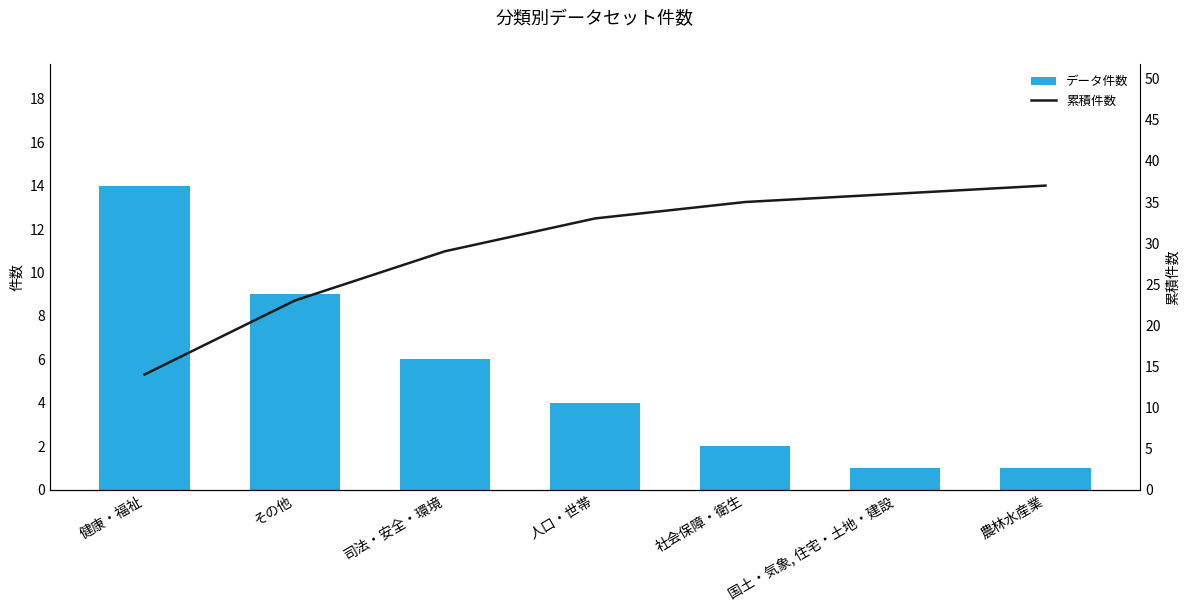

Rank the categories by 累積件数 value from highest to lowest.

農林水産業, 国土・気象, 住宅・土地・建設, 社会保障・衛生, 人口・世帯, 司法・安全・環境, その他, 健康・福祉